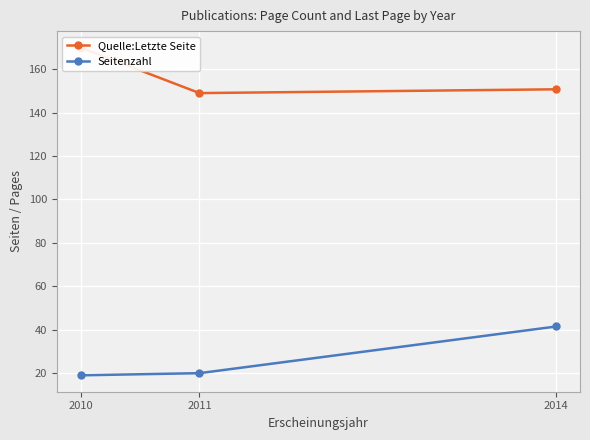

Rank the series at 2014 from highest to lowest value.

Quelle:Letzte Seite, Seitenzahl